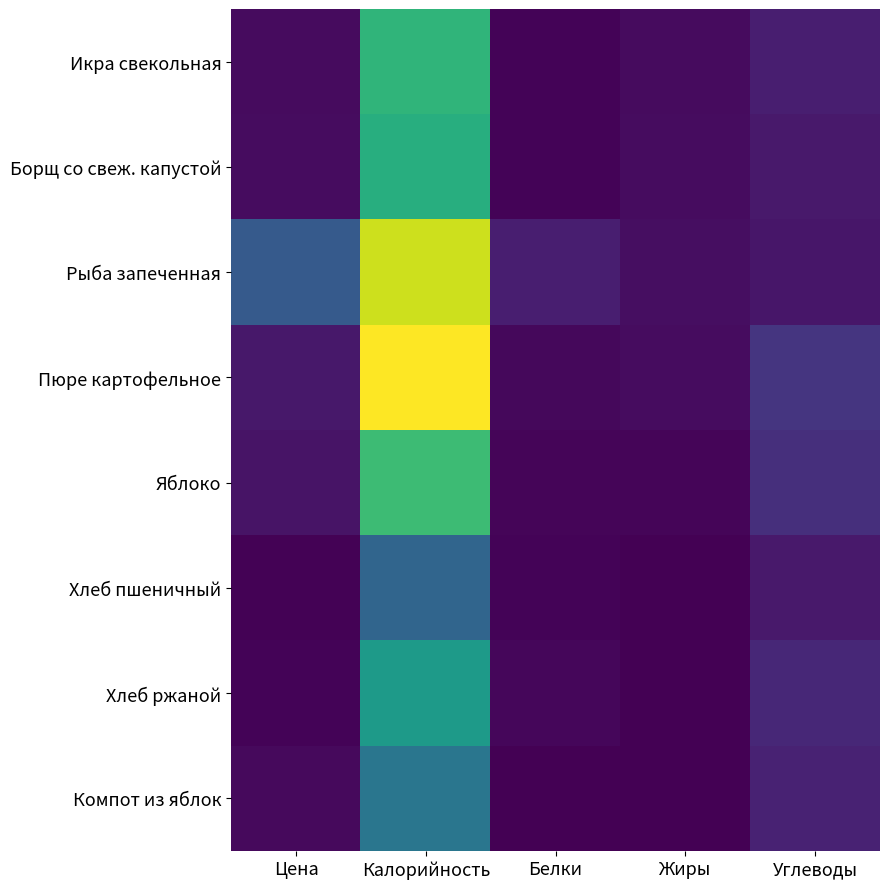

Which has a higher value, Углеводы or Калорийность?

Калорийность